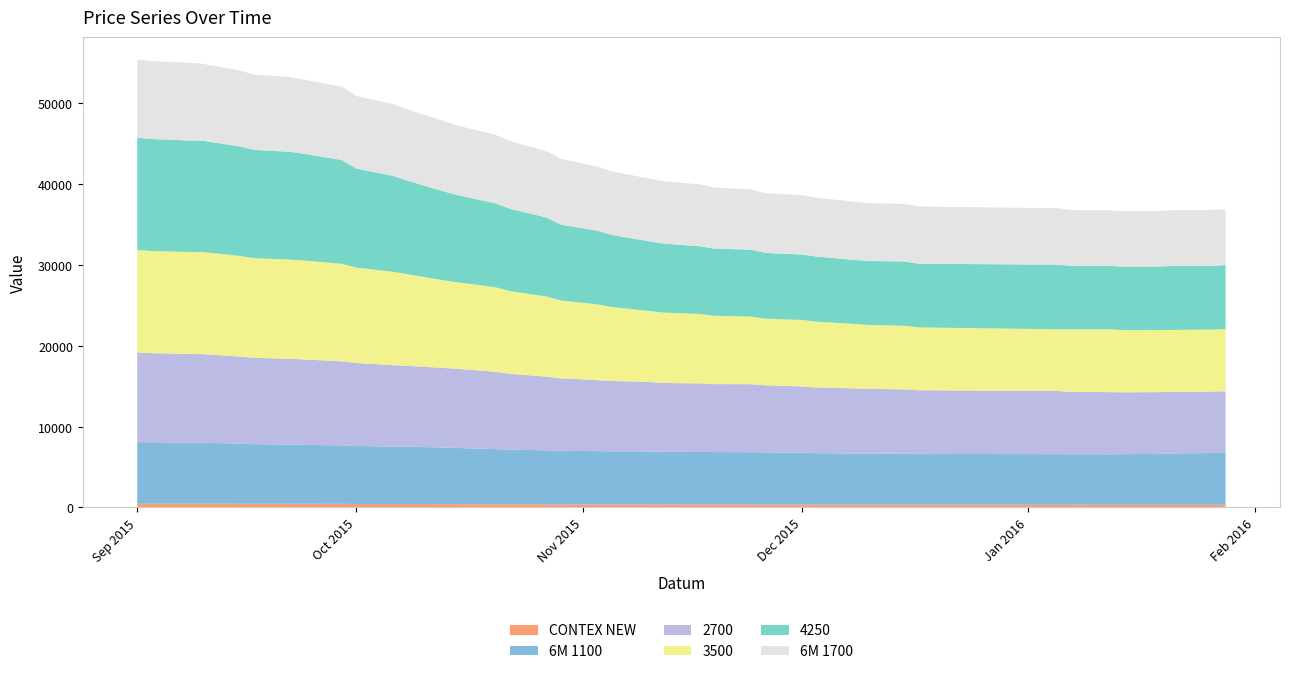

Reading left to right, what are all the values shown in this chart?

3500: 01.09.2015=12658	03.09.2015=12619	08.09.2015=12609	10.09.2015=12613	15.09.2015=12446	17.09.2015=12318	22.09.2015=12256	24.09.2015=12223	29.09.2015=12053	01.10.2015=11797	06.10.2015=11554	08.10.2015=11318	13.10.2015=10829	15.10.2015=10687	20.10.2015=10454	22.10.2015=10235	27.10.2015=9909	29.10.2015=9632	03.11.2015=9367	05.11.2015=9147	10.11.2015=8781	12.11.2015=8705	17.11.2015=8576	19.11.2015=8442	24.11.2015=8363	26.11.2015=8235	01.12.2015=8208	03.12.2015=8134	08.12.2015=7963	10.12.2015=7885	15.12.2015=7871	17.12.2015=7769	05.01.2016=7636	07.01.2016=7731	12.01.2016=7764	14.01.2016=7692	19.01.2016=7671	21.01.2016=7657	26.01.2016=7663	28.01.2016=7674
2700: 01.09.2015=11070	03.09.2015=11011	08.09.2015=10959	10.09.2015=10943	15.09.2015=10771	17.09.2015=10672	22.09.2015=10608	24.09.2015=10557	29.09.2015=10390	01.10.2015=10247	06.10.2015=10057	08.10.2015=10005	13.10.2015=9833	15.10.2015=9781	20.10.2015=9562	22.10.2015=9358	27.10.2015=9107	29.10.2015=8960	03.11.2015=8770	05.11.2015=8695	10.11.2015=8584	12.11.2015=8508	17.11.2015=8478	19.11.2015=8400	24.11.2015=8398	26.11.2015=8288	01.12.2015=8207	03.12.2015=8133	08.12.2015=8061	10.12.2015=8018	15.12.2015=7941	17.12.2015=7862	05.01.2016=7803	07.01.2016=7713	12.01.2016=7682	14.01.2016=7643	19.01.2016=7632	21.01.2016=7614	26.01.2016=7603	28.01.2016=7608
4250: 01.09.2015=13879	03.09.2015=13842	08.09.2015=13781	10.09.2015=13759	15.09.2015=13535	17.09.2015=13389	22.09.2015=13321	24.09.2015=13183	29.09.2015=12827	01.10.2015=12240	06.10.2015=11853	08.10.2015=11565	13.10.2015=10988	15.10.2015=10762	20.10.2015=10371	22.10.2015=10180	27.10.2015=9765	29.10.2015=9363	03.11.2015=9100	05.11.2015=8902	10.11.2015=8622	12.11.2015=8527	17.11.2015=8371	19.11.2015=8301	24.11.2015=8269	26.11.2015=8132	01.12.2015=8086	03.12.2015=8045	08.12.2015=7923	10.12.2015=7901	15.12.2015=7949	17.12.2015=7870	05.01.2016=7986	07.01.2016=7825	12.01.2016=7855	14.01.2016=7823	19.01.2016=7862	21.01.2016=7913	26.01.2016=7842	28.01.2016=7933
6M 1100: 01.09.2015=7610	03.09.2015=7592	08.09.2015=7545	10.09.2015=7542	15.09.2015=7418	17.09.2015=7365	22.09.2015=7310	24.09.2015=7279	29.09.2015=7229	01.10.2015=7169	06.10.2015=7091	08.10.2015=7079	13.10.2015=6989	15.10.2015=6932	20.10.2015=6810	22.10.2015=6760	27.10.2015=6675	29.10.2015=6619	03.11.2015=6589	05.11.2015=6567	10.11.2015=6564	12.11.2015=6516	17.11.2015=6501	19.11.2015=6493	24.11.2015=6482	26.11.2015=6462	01.12.2015=6415	03.12.2015=6357	08.12.2015=6325	10.12.2015=6322	15.12.2015=6308	17.12.2015=6288	05.01.2016=6253	07.01.2016=6247	12.01.2016=6242	14.01.2016=6258	19.01.2016=6294	21.01.2016=6345	26.01.2016=6395	28.01.2016=6410
CONTEX NEW: 01.09.2015=477	03.09.2015=475	08.09.2015=473	10.09.2015=472	15.09.2015=464	17.09.2015=461	22.09.2015=458	24.09.2015=455	29.09.2015=448	01.10.2015=440	06.10.2015=434	08.10.2015=429	13.10.2015=420	15.10.2015=416	20.10.2015=407	22.10.2015=400	27.10.2015=391	29.10.2015=385	03.11.2015=378	05.11.2015=373	10.11.2015=367	12.11.2015=364	17.11.2015=362	19.11.2015=358	24.11.2015=357	26.11.2015=353	01.12.2015=351	03.12.2015=349	08.12.2015=345	10.12.2015=343	15.12.2015=341	17.12.2015=339	05.01.2016=336	07.01.2016=335	12.01.2016=334	14.01.2016=333	19.01.2016=333	21.01.2016=334	26.01.2016=334	28.01.2016=335
6M 1700: 01.09.2015=9695	03.09.2015=9633	08.09.2015=9607	10.09.2015=9509	15.09.2015=9384	17.09.2015=9310	22.09.2015=9241	24.09.2015=9155	29.09.2015=9074	01.10.2015=8970	06.10.2015=8863	08.10.2015=8813	13.10.2015=8698	15.10.2015=8597	20.10.2015=8482	22.10.2015=8370	27.10.2015=8206	29.10.2015=8144	03.11.2015=7929	05.11.2015=7846	10.11.2015=7759	12.11.2015=7712	17.11.2015=7655	19.11.2015=7551	24.11.2015=7458	26.11.2015=7375	01.12.2015=7336	03.12.2015=7267	08.12.2015=7193	10.12.2015=7147	15.12.2015=7119	17.12.2015=7075	05.01.2016=6974	07.01.2016=6914	12.01.2016=6859	14.01.2016=6855	19.01.2016=6865	21.01.2016=6902	26.01.2016=6929	28.01.2016=6914